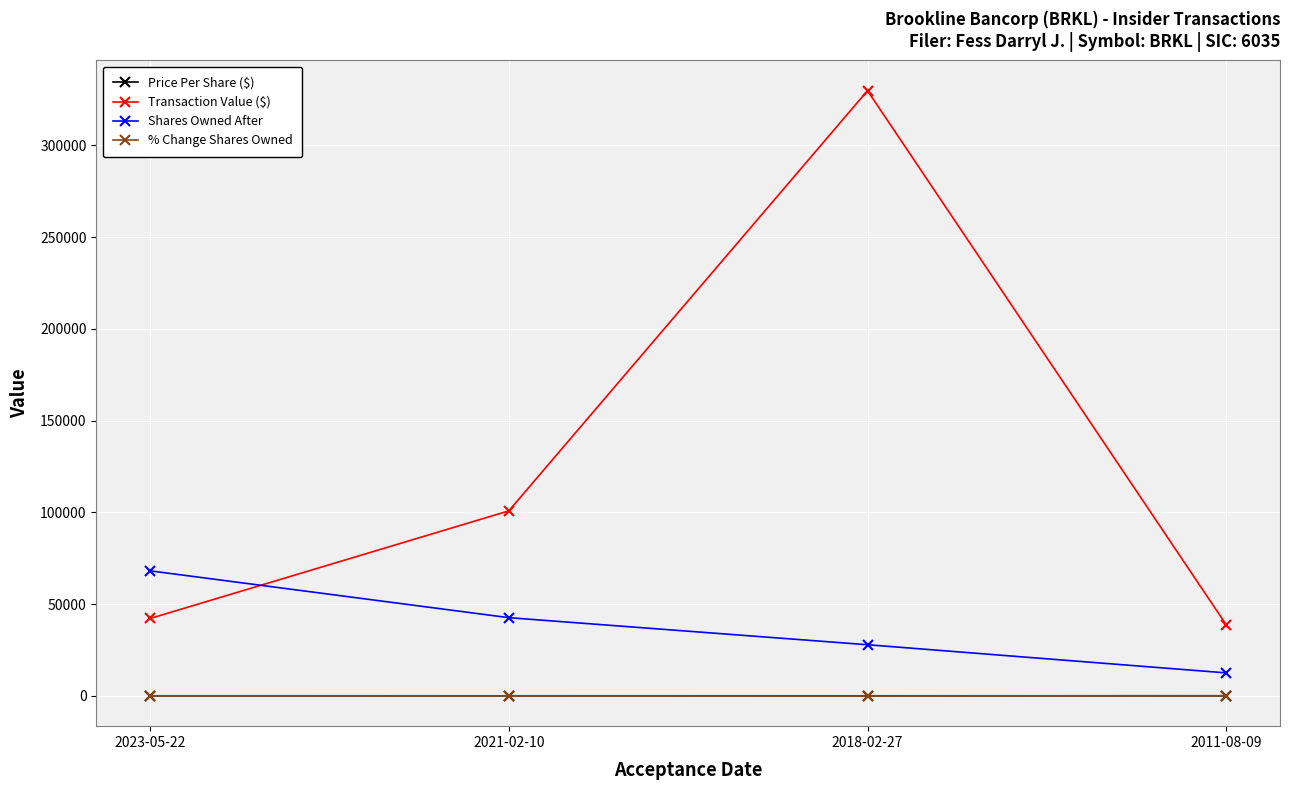

What is the average value of the Transaction Value ($) series?

127875.0